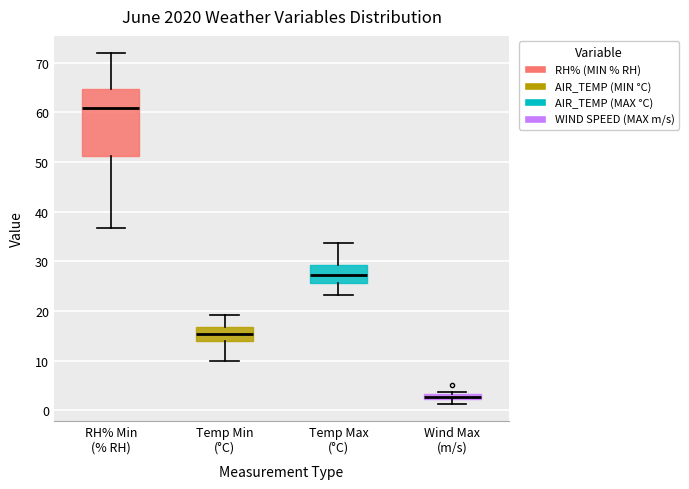

Which box is the tallest, from its lower edge to its upper edge?

RH% Min (% RH)